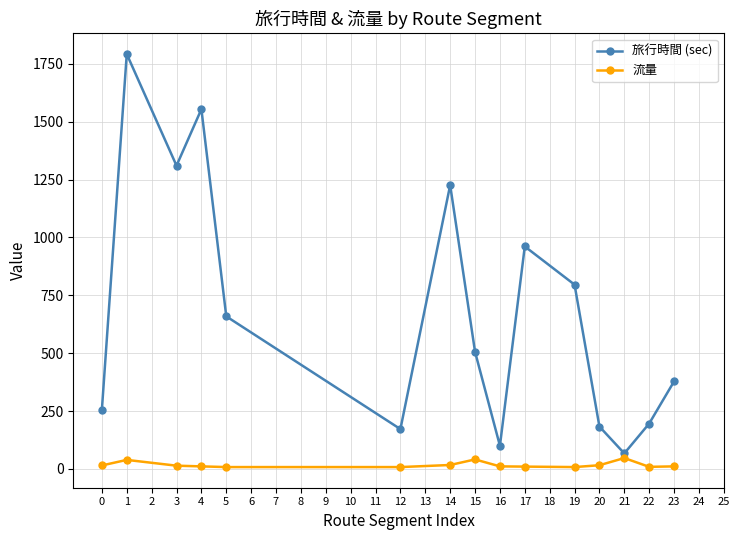

In 旅行時間 (sec), how many points are higher than both neighbors (excluding endpoints)?

4